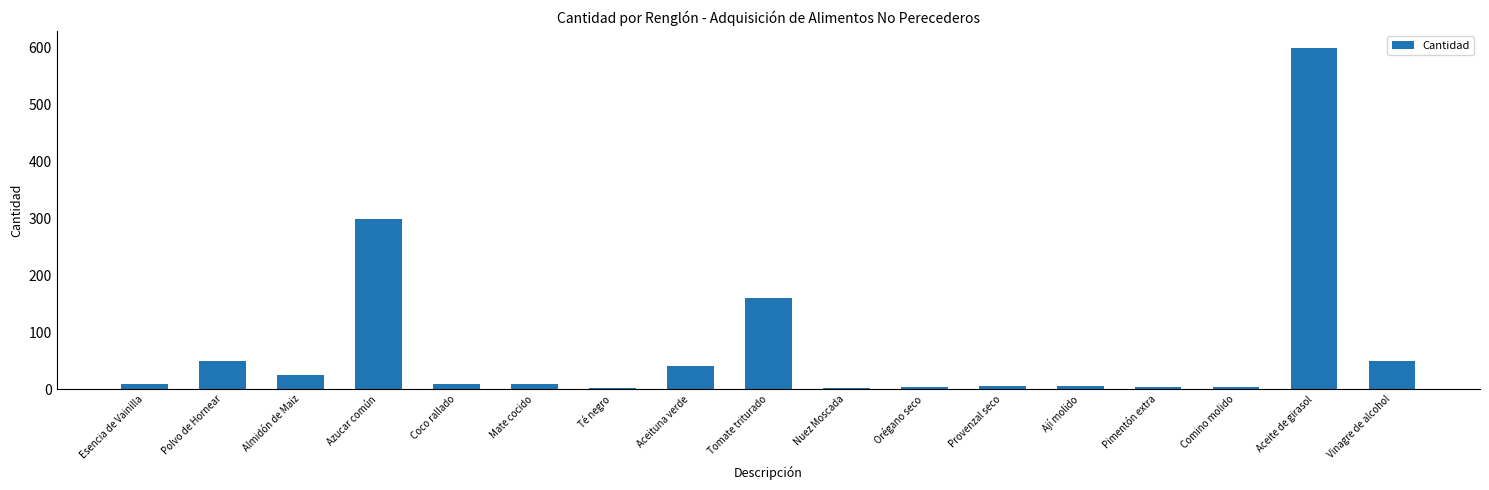

What is the average value?

75